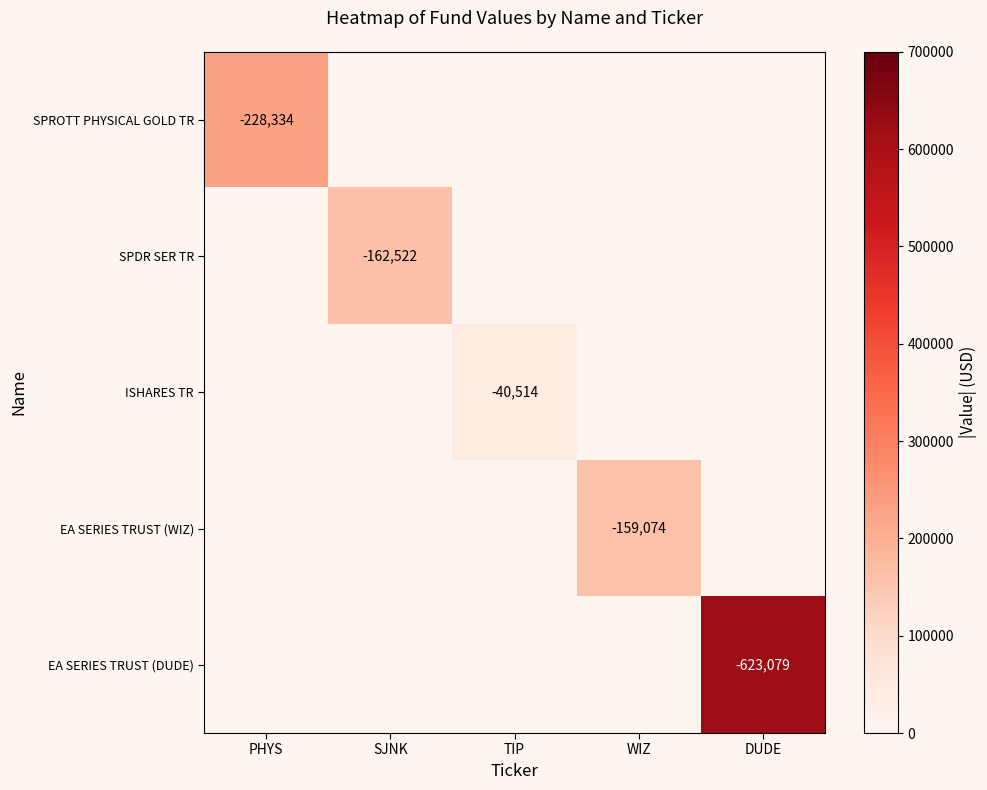

The ISHARES TR series shows -40514 at TIP. True or false?

True